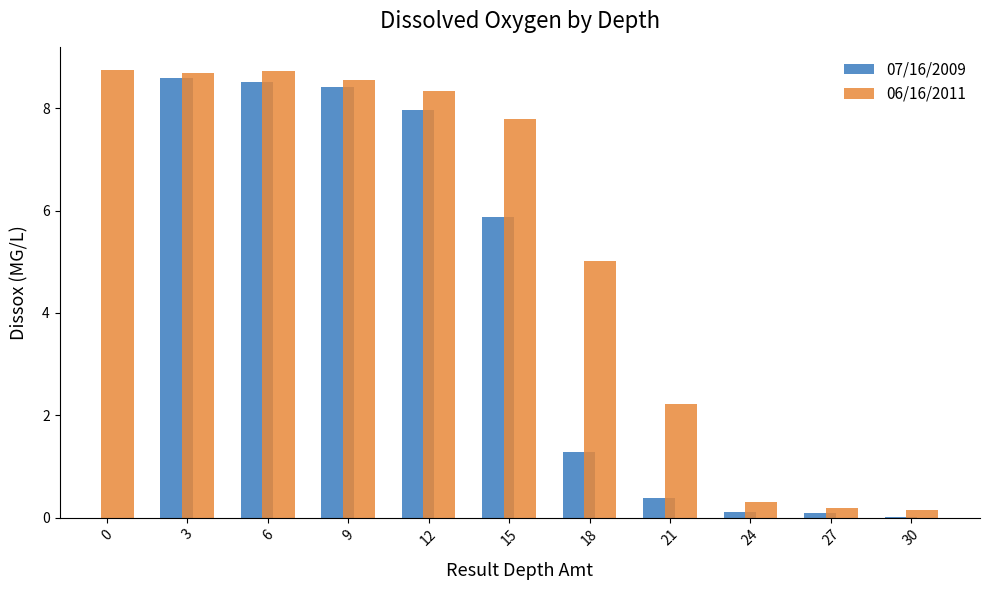

True or false: the data shows 0.1 at 24.

True